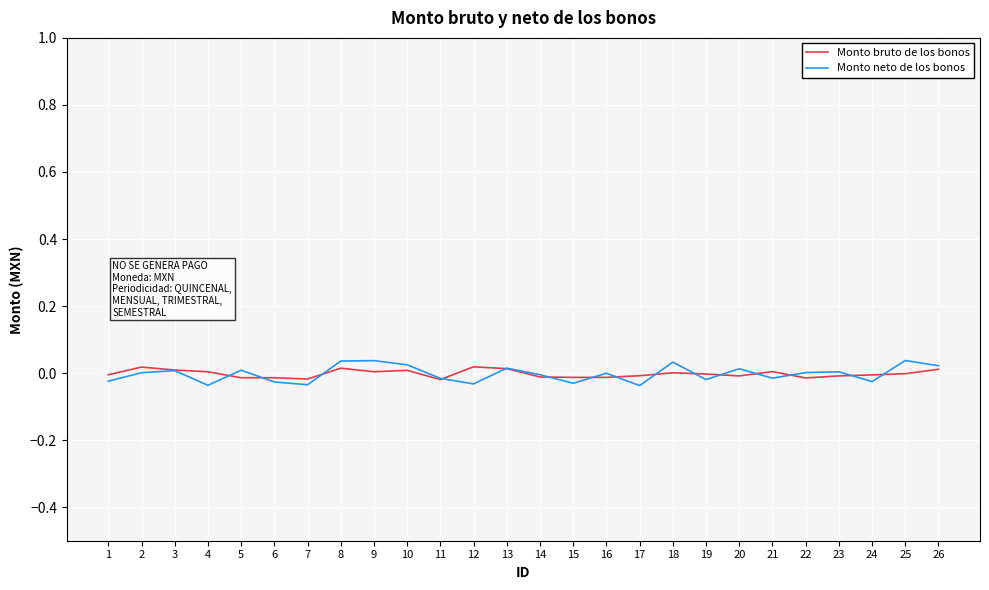

Does the chart have visible grid lines?

Yes